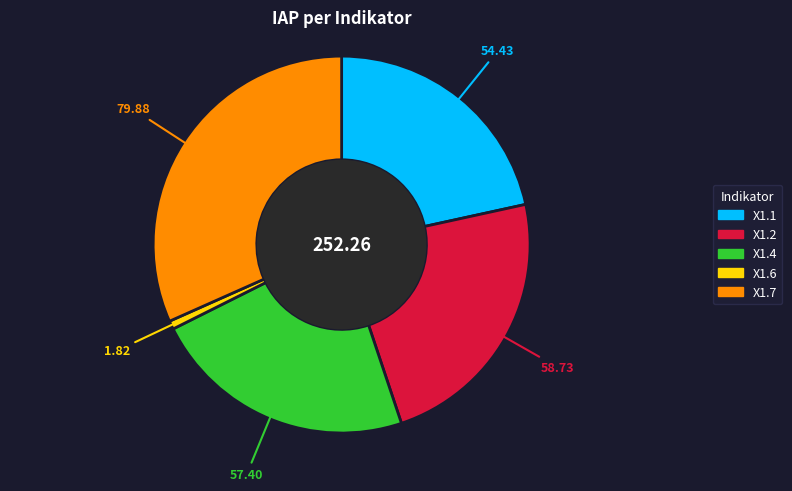

Rank the categories by value from highest to lowest.

X1.7, X1.2, X1.4, X1.1, X1.6